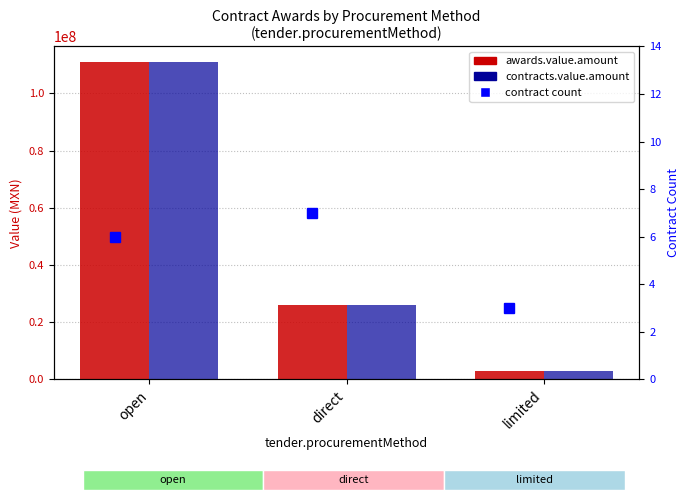

Read the contracts.value.amount value at open.

110904034.2